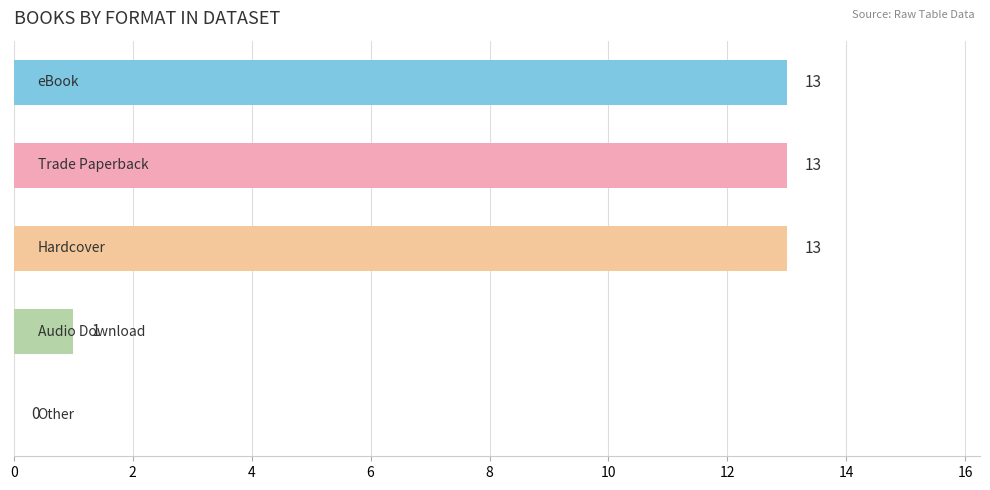

What is the maximum value shown in the chart?

13